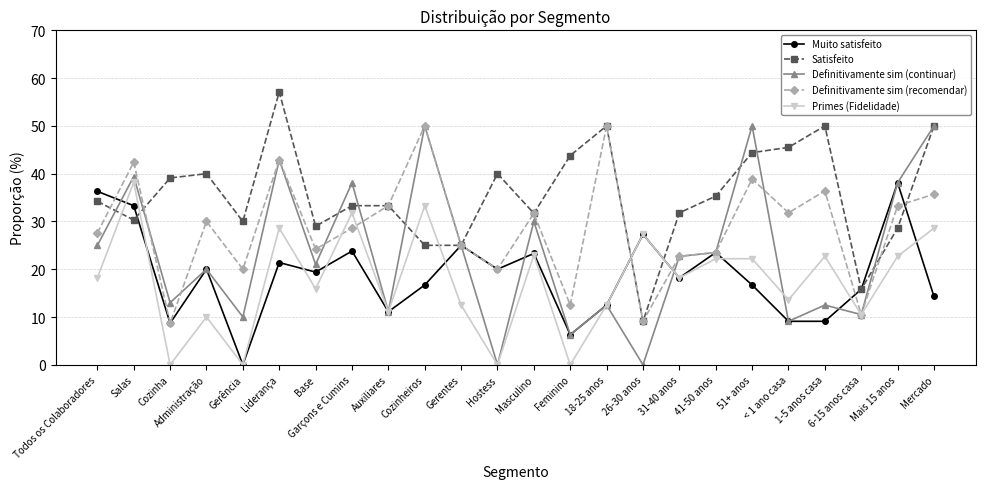

What is the label of the 16th point from the left?

26-30 anos